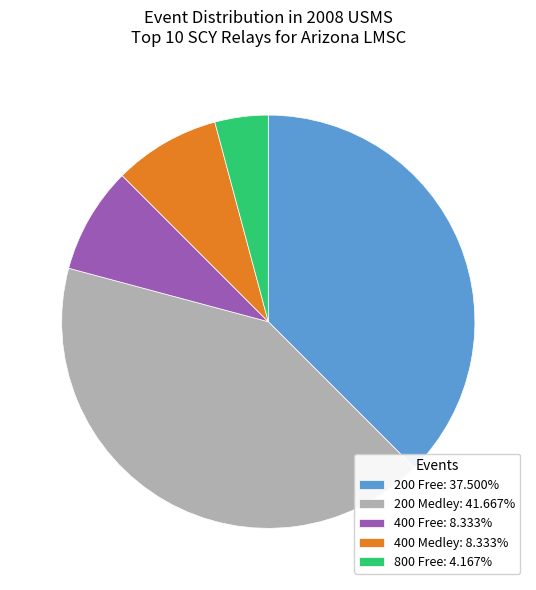

Is there a majority slice in this chart?

No